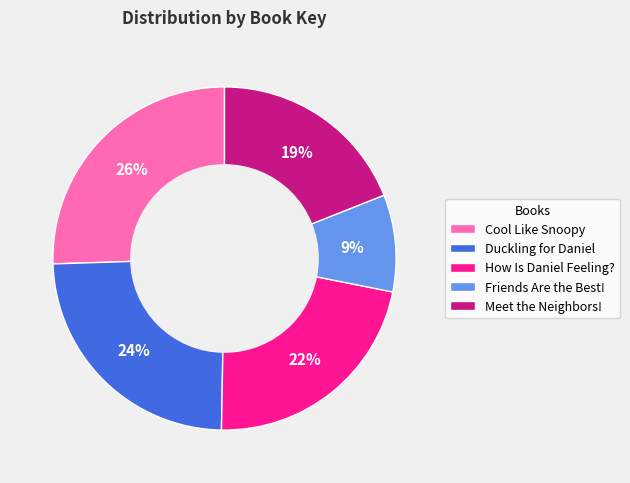

What is the smallest slice in the pie chart?

Friends Are the Best!